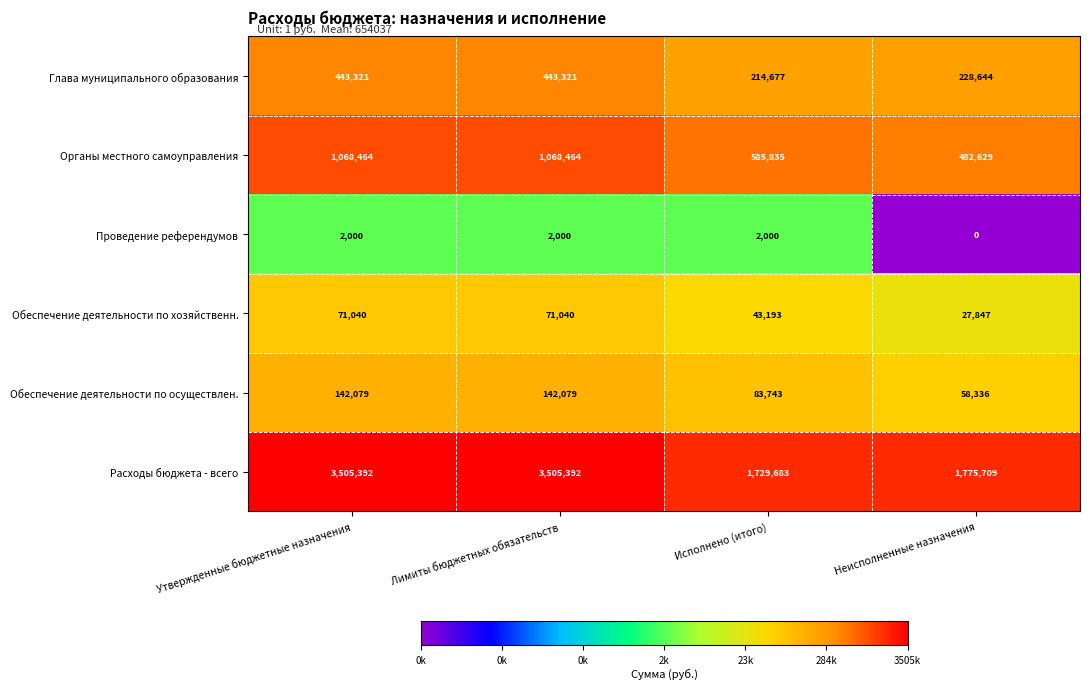

Which series changed the most between Исполнено (итого) and Неисполненные назначения?

Органы местного самоуправления